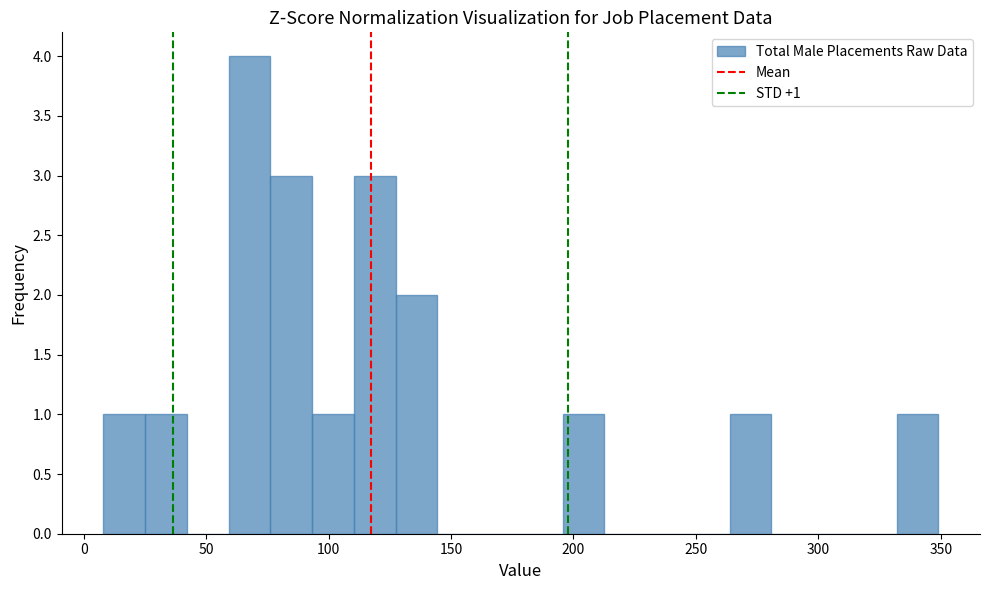

Read against the x-axis, roughly where is the centre of the tallest bar?

70